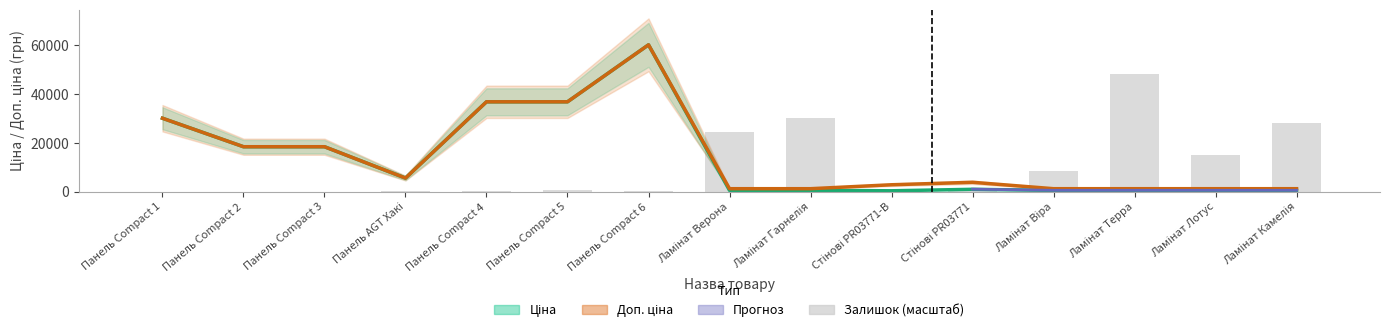

What is the spread (max minus min) of values at Ламінат Терра?

47636.2